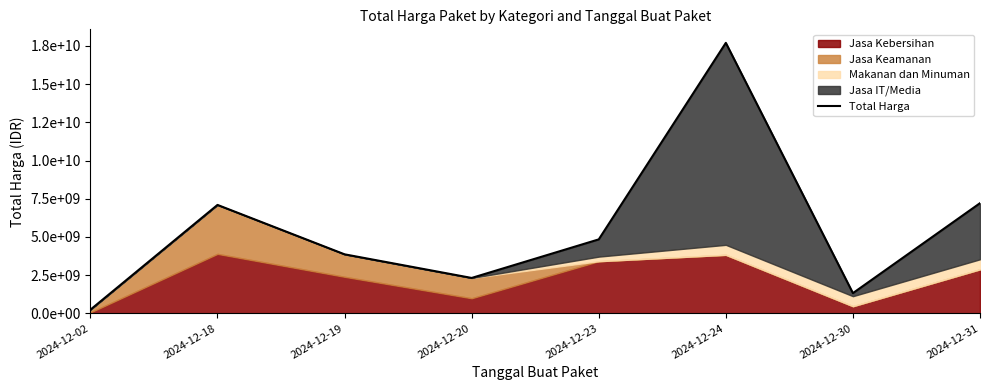

Reading right to left, extract all data points from this chart.

2024-12-31=7207800000	2024-12-30=1320845892	2024-12-24=17699160000	2024-12-23=4838174400	2024-12-20=2314452000	2024-12-19=3860335200	2024-12-18=7093401600	2024-12-02=236184000